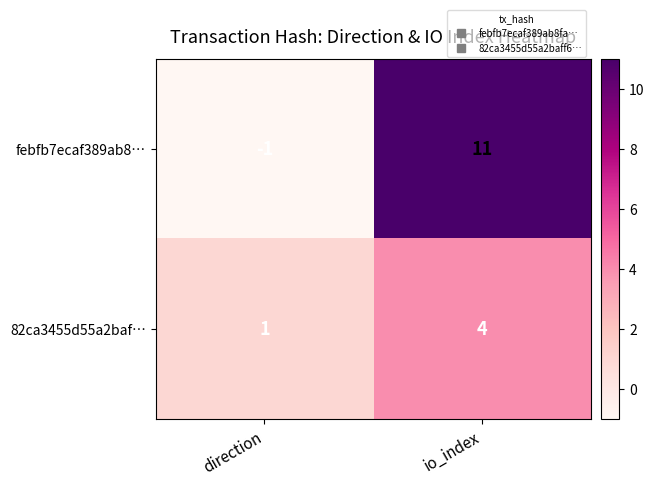

Reading right to left, list all the values displayed in this chart.

febfb7ecaf389ab8…: 11	-1
82ca3455d55a2baf…: 4	1